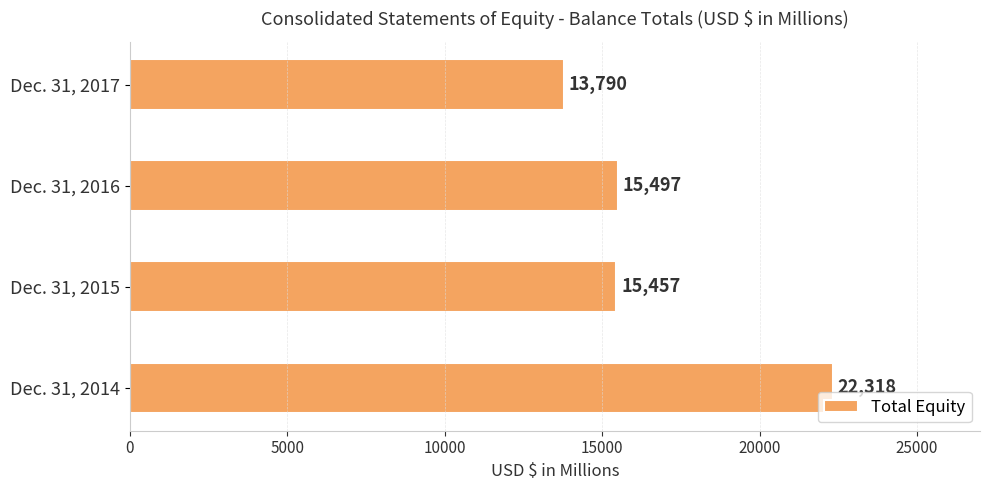

Does the chart contain any negative values?

No